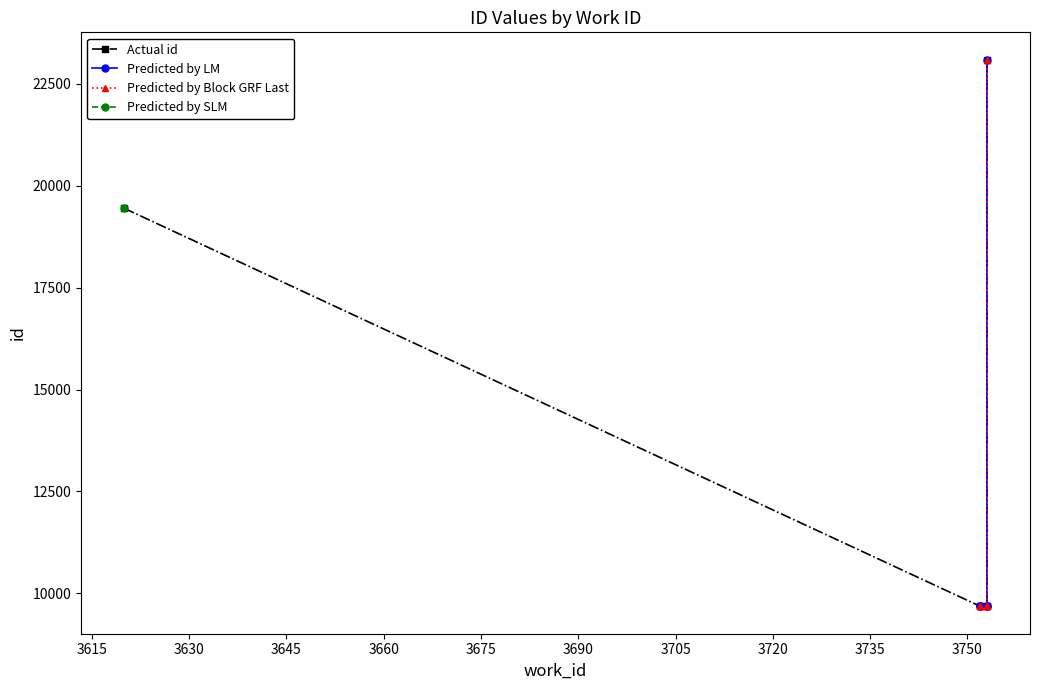

What is the approximate value of work_id at 3753?

3753